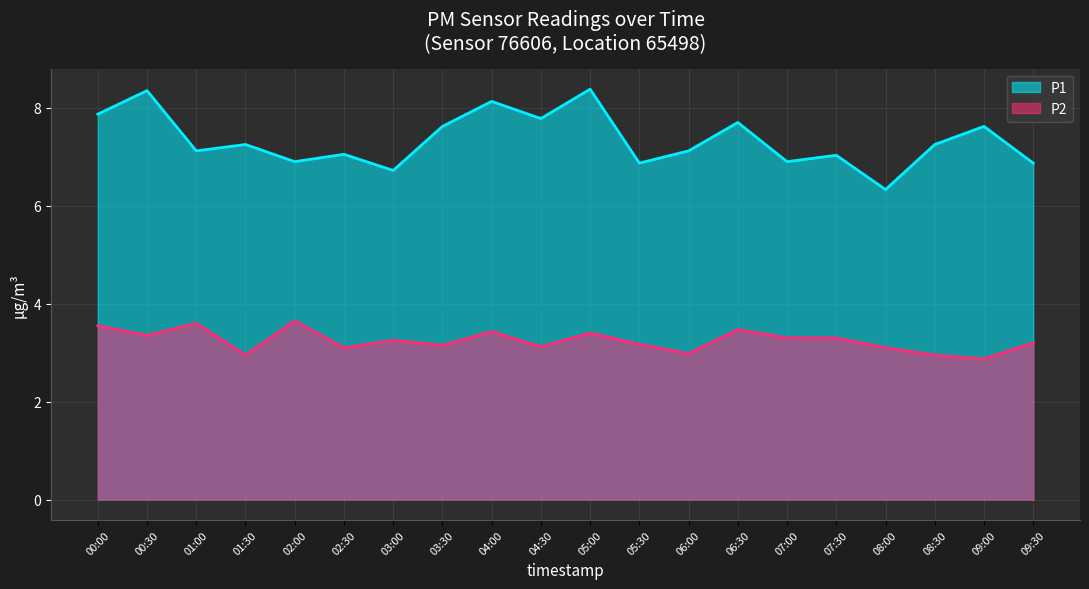

True or false: P1 and P2 cross at least once.

False